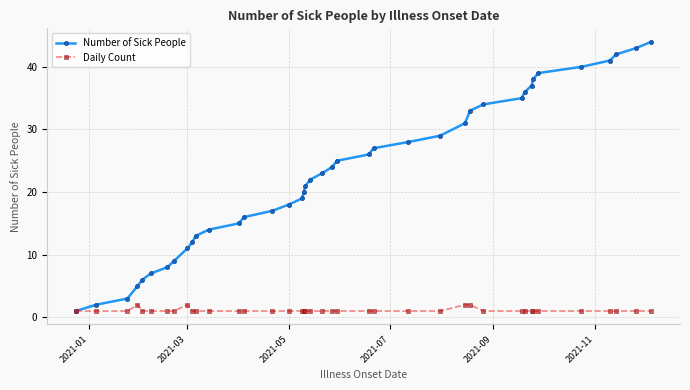

What is the maximum value shown in the chart?

44